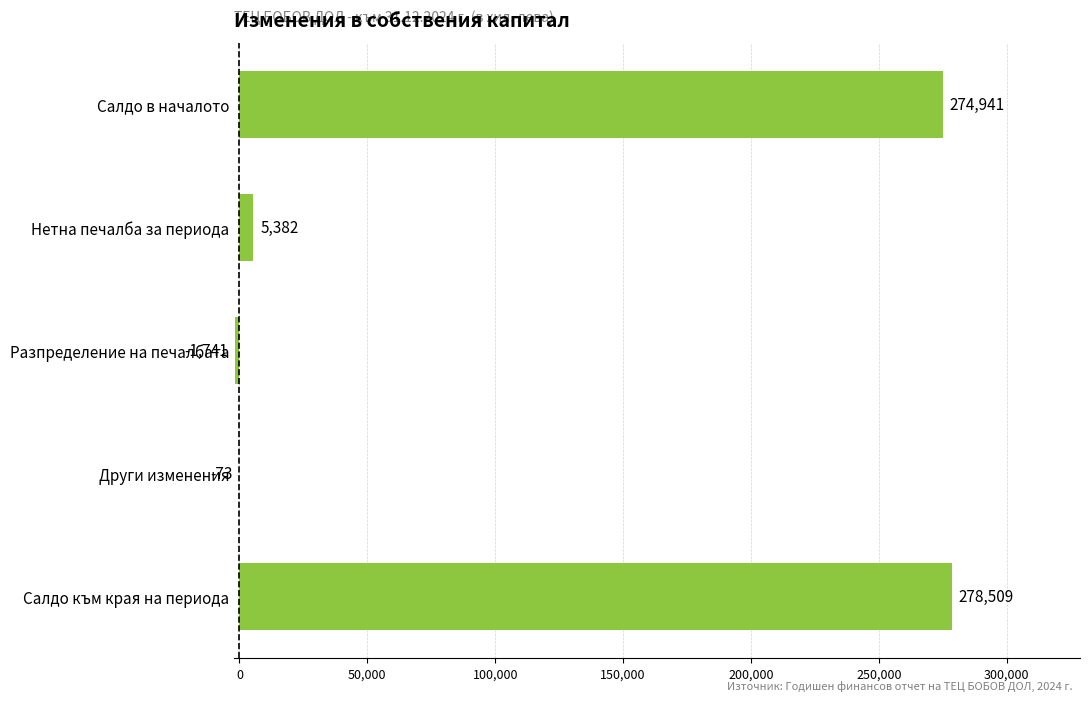

What is the change in value from Салдо в началото to Други изменения?

-275014